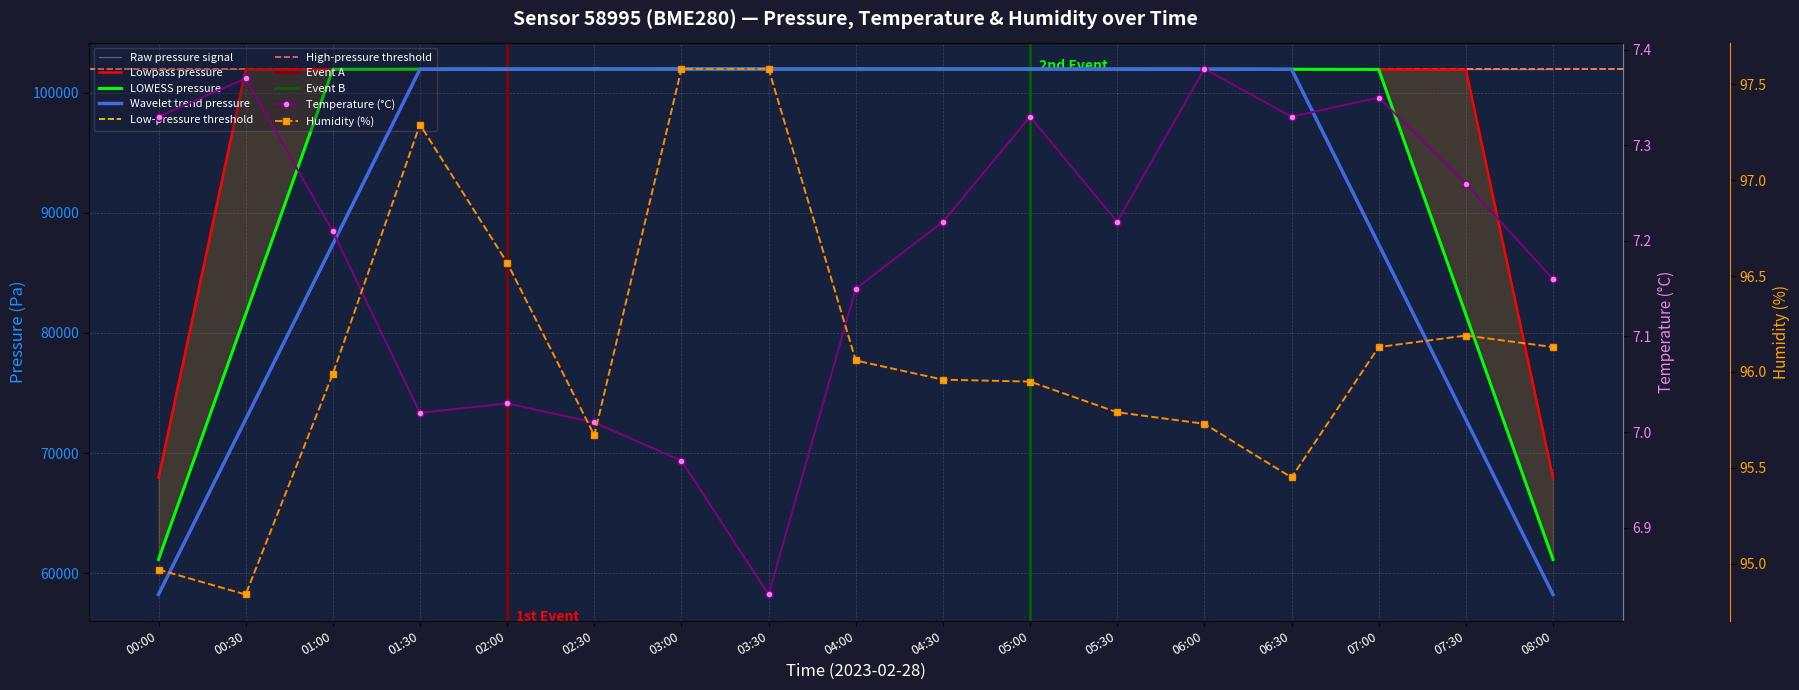

The pressure series shows 65018.7 at 04:00. True or false?

False